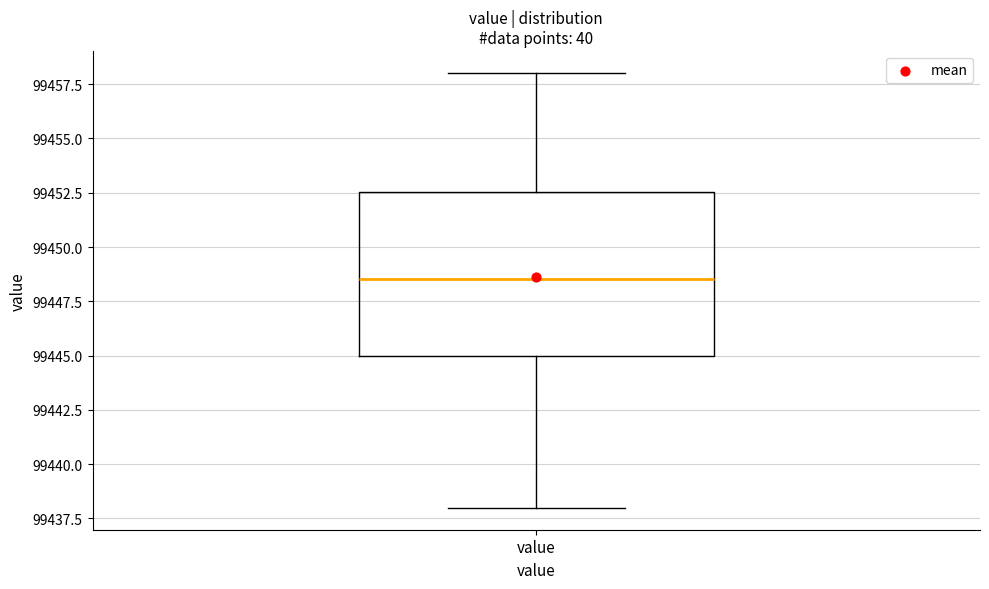

Read this box plot against the y-axis: the position of the median line, the range covered by the box, and the ends of both whiskers. The values are not printed on the chart, so give them approximately, as read against the axis.

median 99448.5, box 99445.0 to 99452.5, whiskers 99438.0 to 99458.0